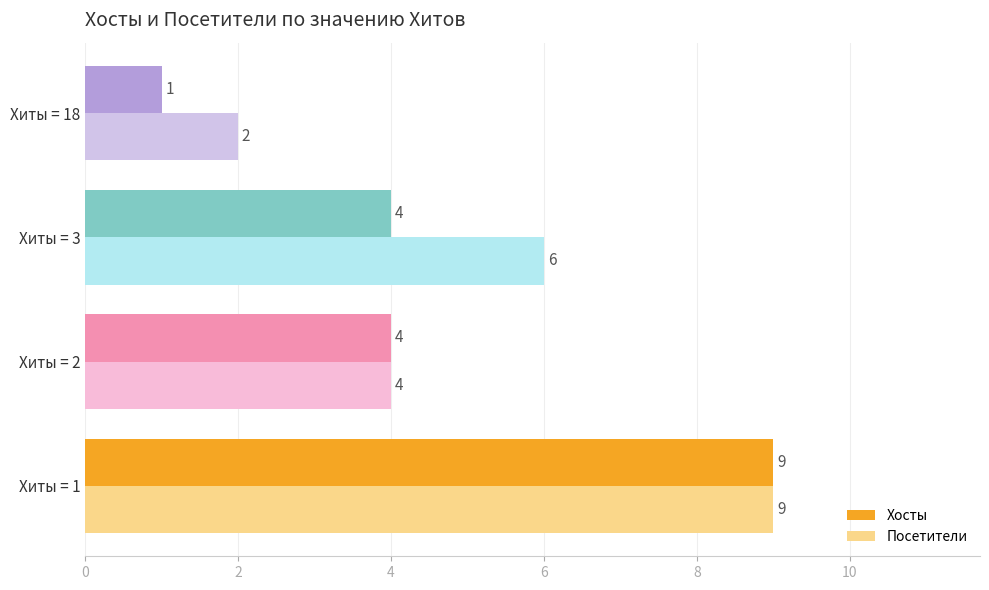

Is the value of Хосты at Хиты = 3 greater than the value of Посетители at Хиты = 18?

Yes